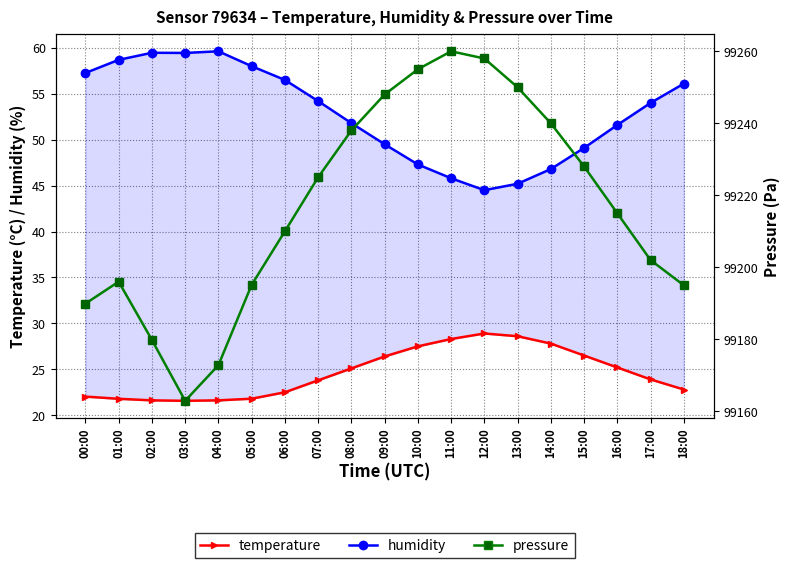

What is the value of the temperature point at the 6th from the left?

21.8